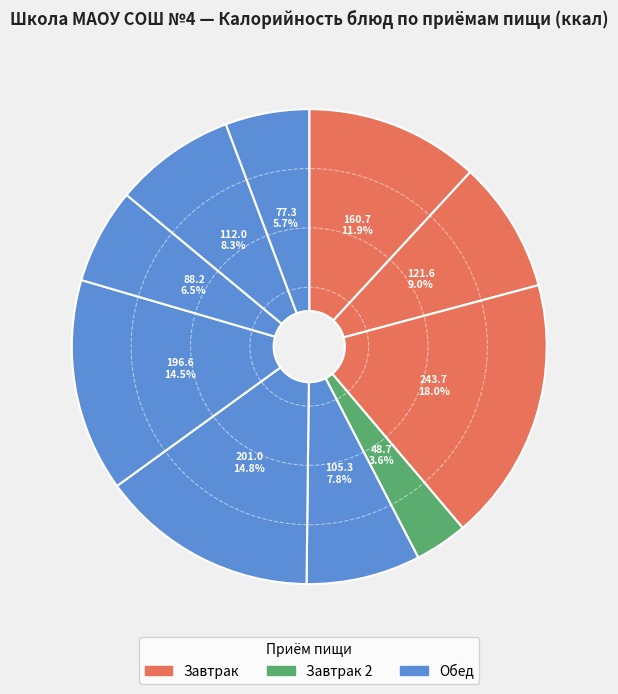

Rank the categories by value from highest to lowest.

Хлеб с маслом и сыром, Биточки мясные паровые, Горошница с маслом, Каша пшеная молочная с маслом, Напиток из цикория с молоком, Хлеб пшеничный, Борщ из свежей капусты с картофелем, Напиток из кураги и изюма, Хлеб ржаной, Яблоко